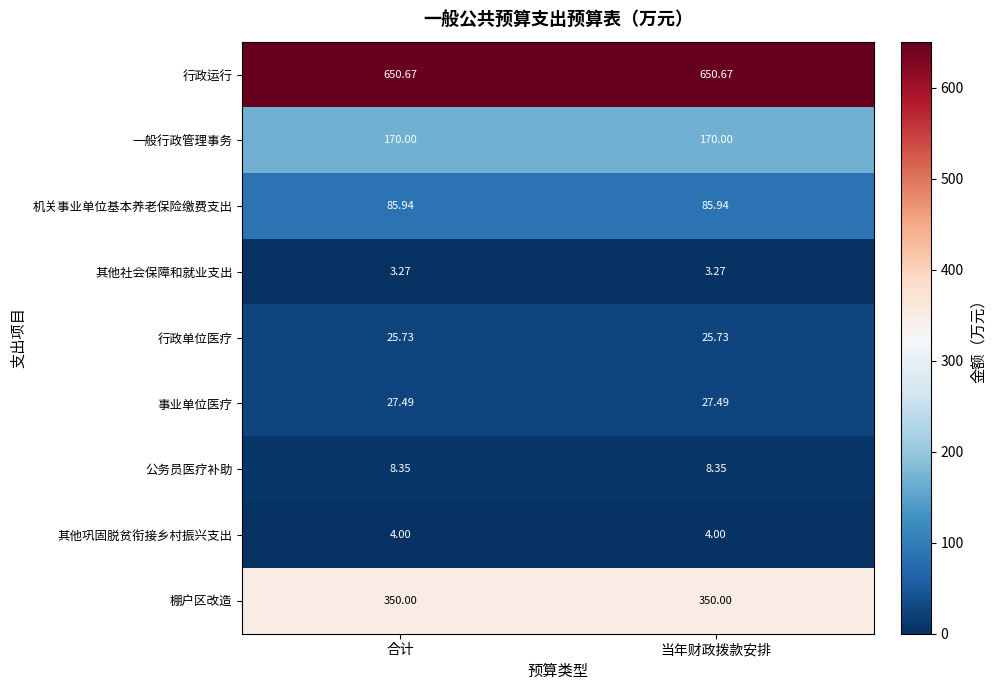

Rank the series at 当年财政拨款安排 from highest to lowest value.

行政运行, 棚户区改造, 一般行政管理事务, 机关事业单位基本养老保险缴费支出, 事业单位医疗, 行政单位医疗, 公务员医疗补助, 其他巩固脱贫衔接乡村振兴支出, 其他社会保障和就业支出